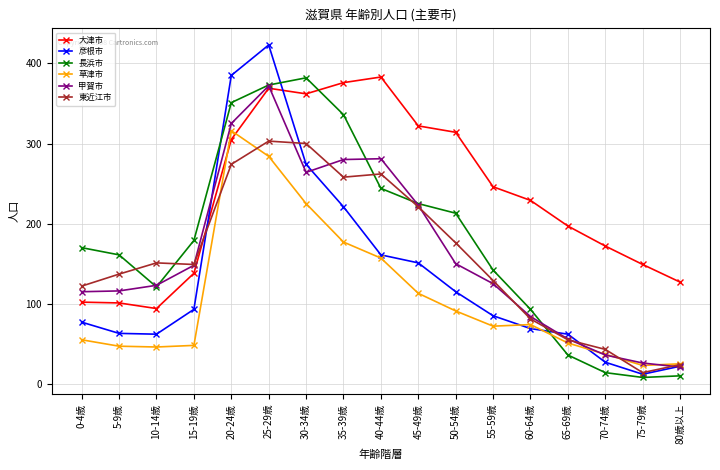

What is the total value across all series at 65-69歳?

457